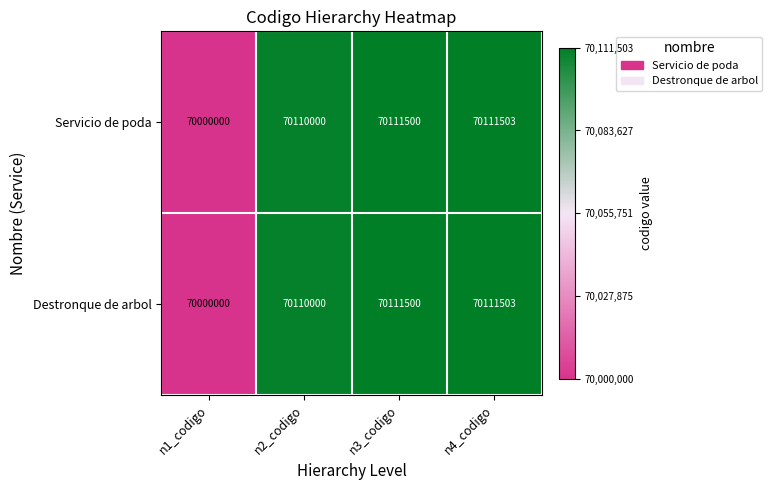

The Servicio de poda series shows 70111503 at n4_codigo. True or false?

True